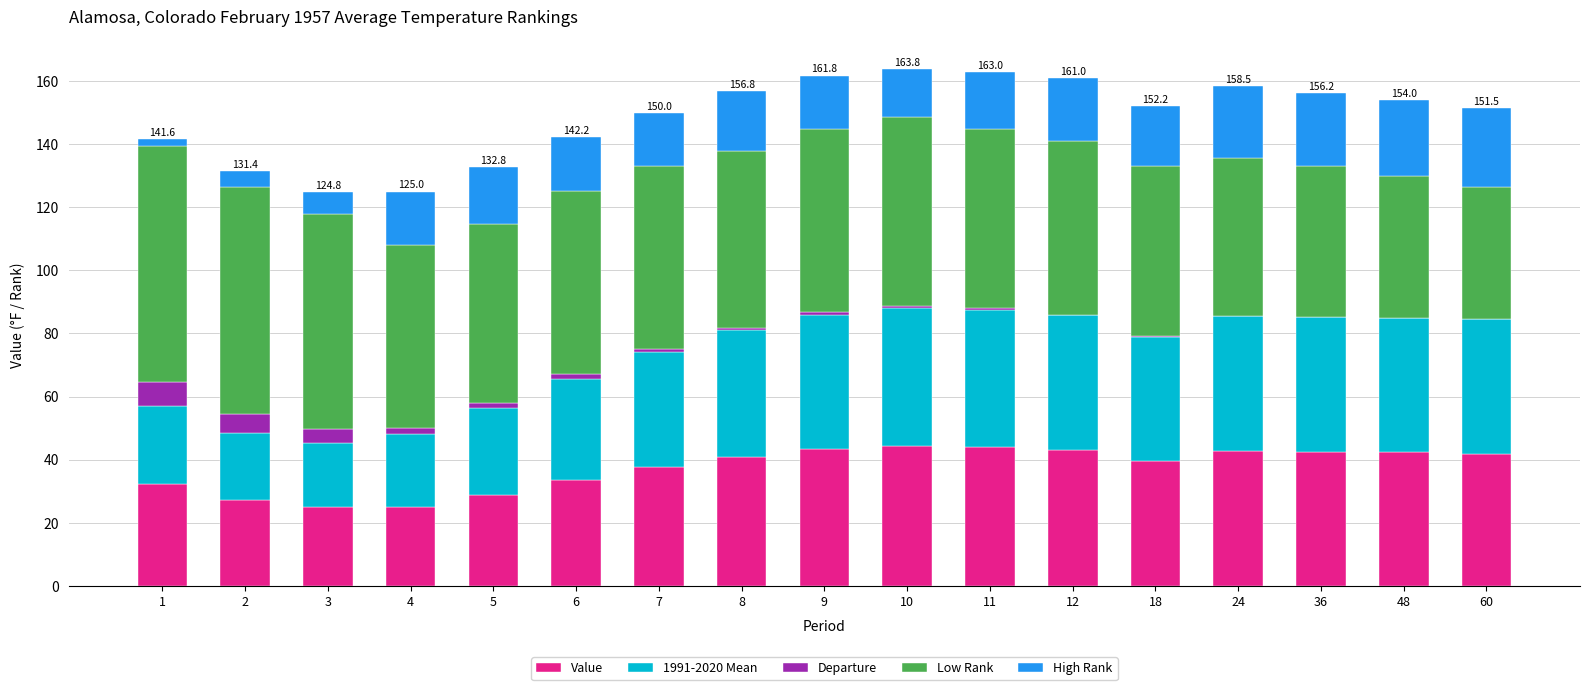

True or false: Value has a value of 43.0 at 12.

True